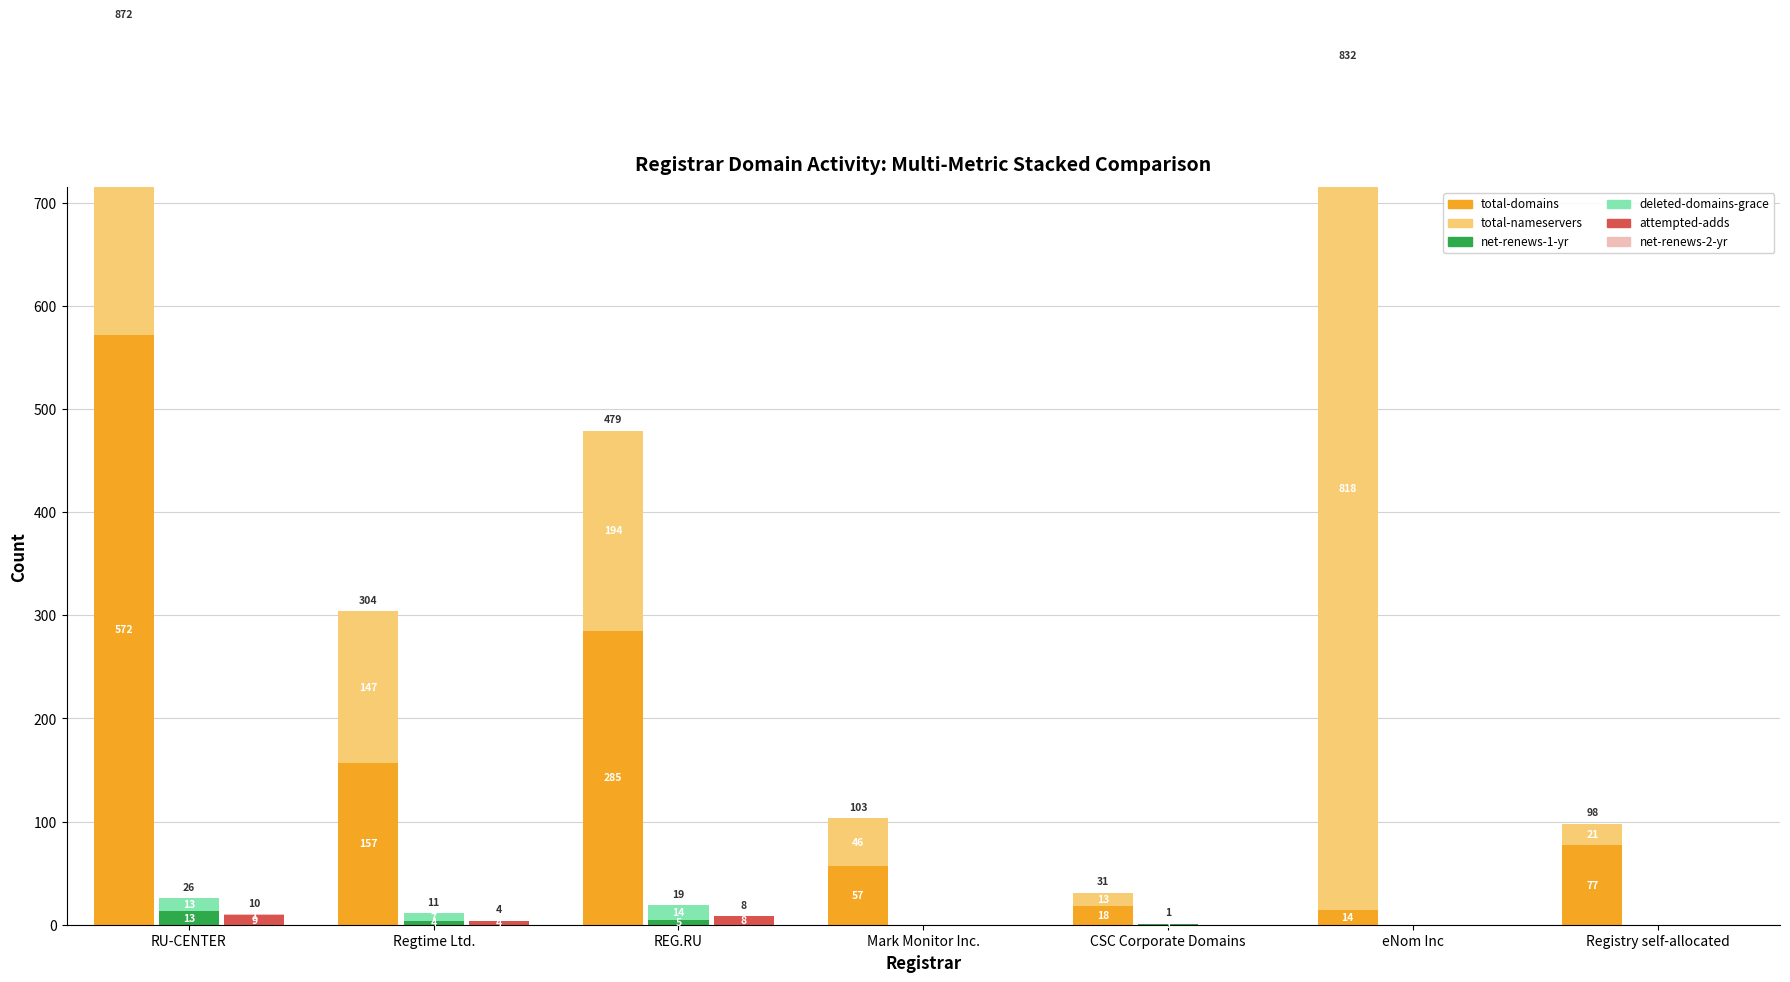

Is the value of deleted-domains-grace at Registry self-allocated greater than the value of net-renews-2-yr at Mark Monitor Inc.?

No